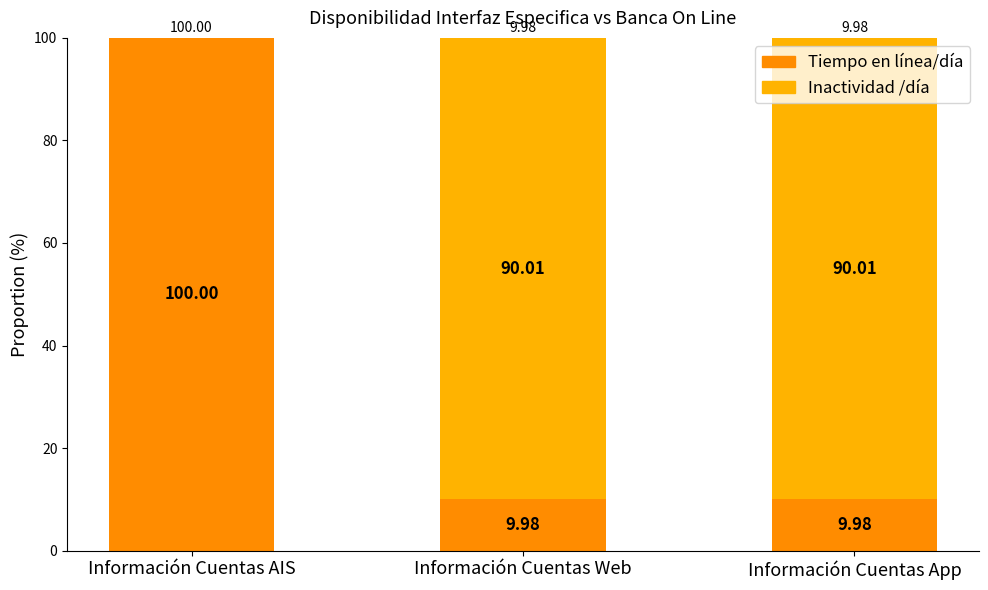

What is the value of the Tiempo en línea/día bar at the 2nd from the left?

10.0